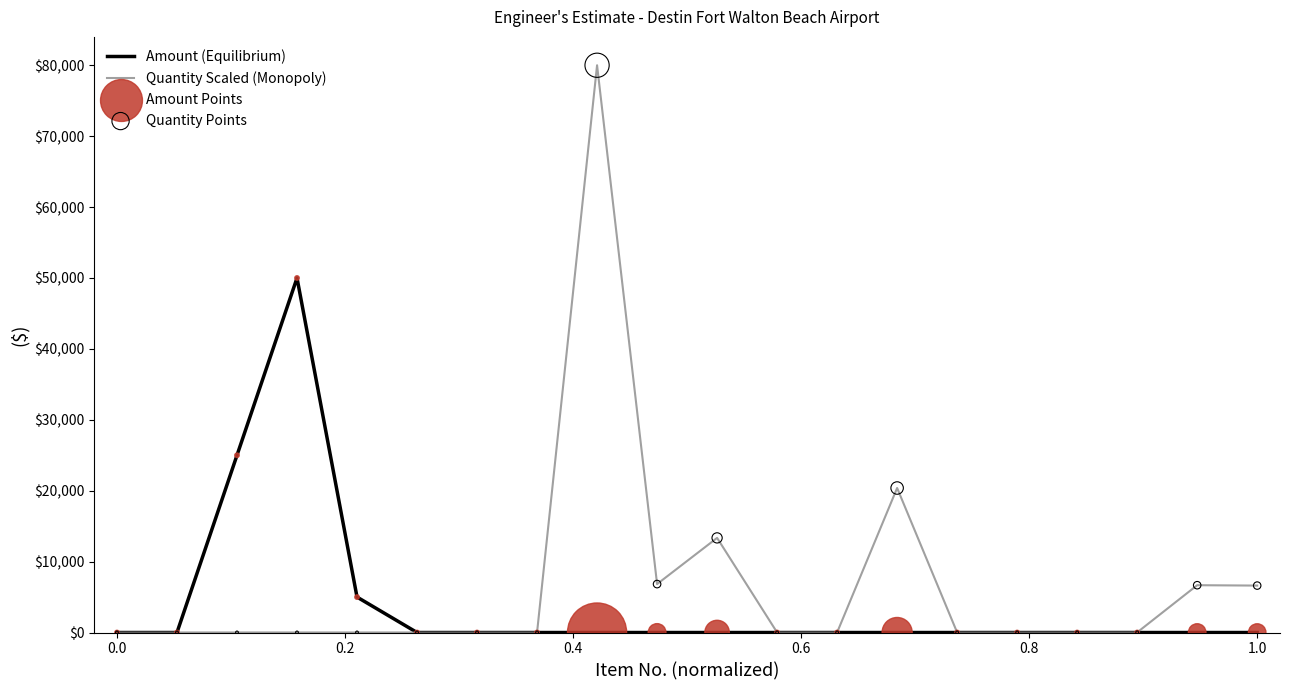

Which series has the largest total across all categories?

Quantity Scaled (Monopoly)